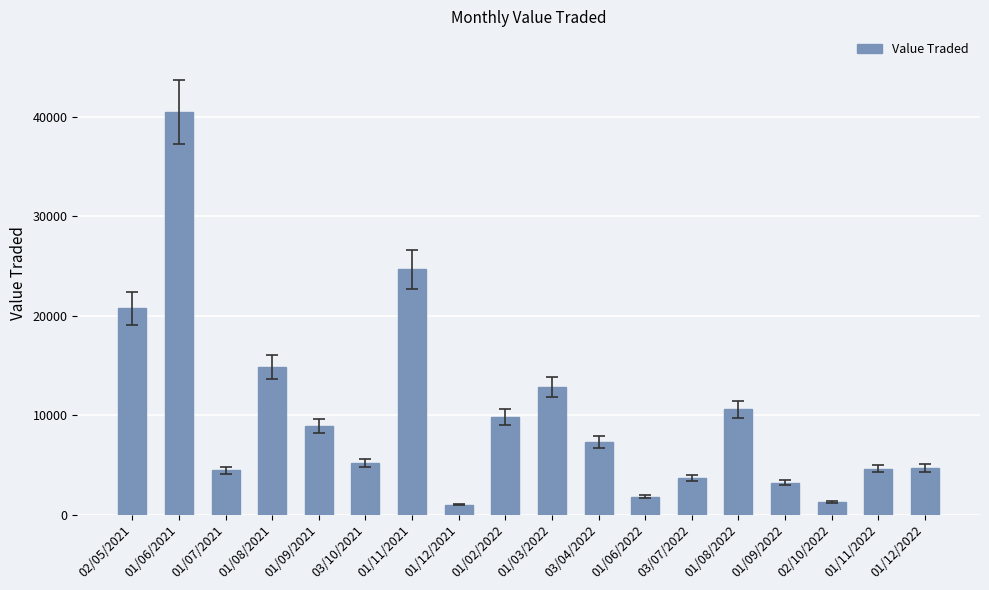

How many categories are shown in the chart?

18